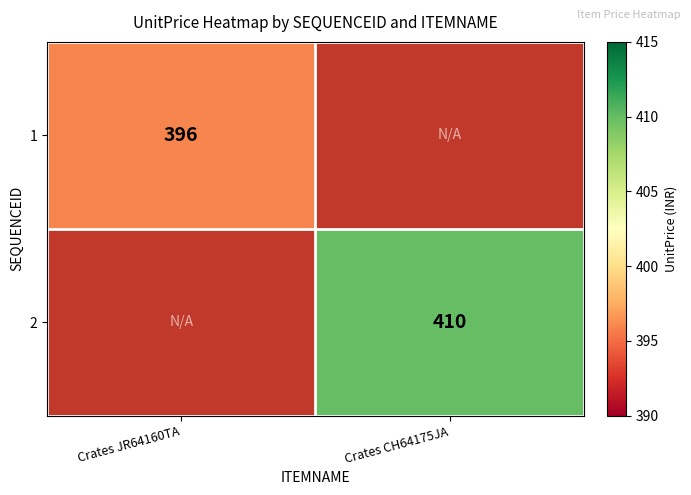

Is it true that 2 equals 410 at Crates CH64175JA?

True